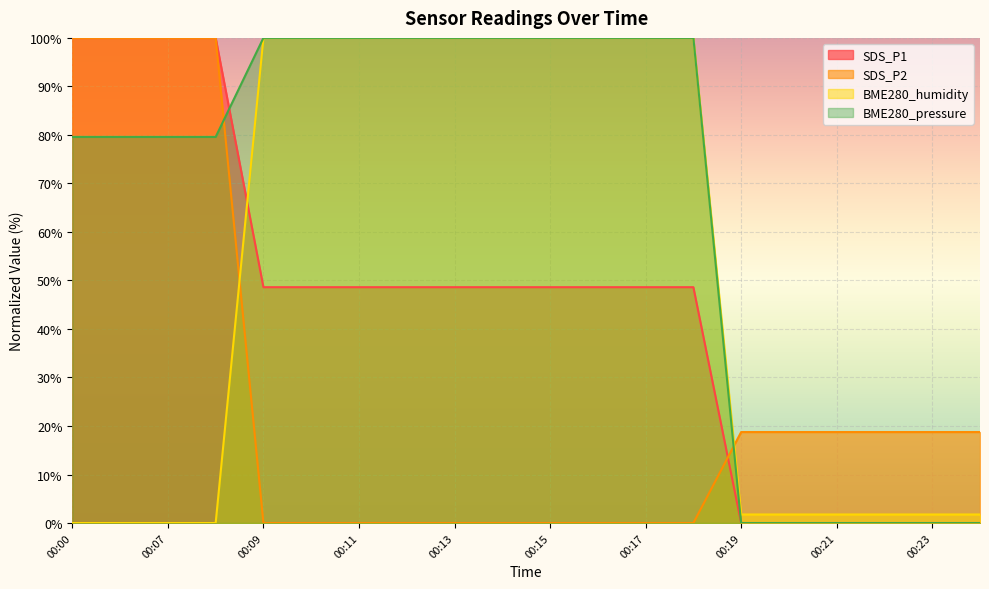

Reading left to right, extract all data points from this chart.

SDS_P1: 100.0	100.0	100.0	100.0	48.6	48.6	48.6	48.6	48.6	48.6	48.6	48.6	48.6	48.6	0.0	0.0	0.0	0.0	0.0	0.0
SDS_P2: 100.0	100.0	100.0	100.0	0.0	0.0	0.0	0.0	0.0	0.0	0.0	0.0	0.0	0.0	18.7	18.7	18.7	18.7	18.7	18.7
BME280_humidity: 0.0	0.0	0.0	0.0	100.0	100.0	100.0	100.0	100.0	100.0	100.0	100.0	100.0	100.0	1.8	1.8	1.8	1.8	1.8	1.8
BME280_pressure: 79.6	79.6	79.6	79.6	100.0	100.0	100.0	100.0	100.0	100.0	100.0	100.0	100.0	100.0	0.0	0.0	0.0	0.0	0.0	0.0